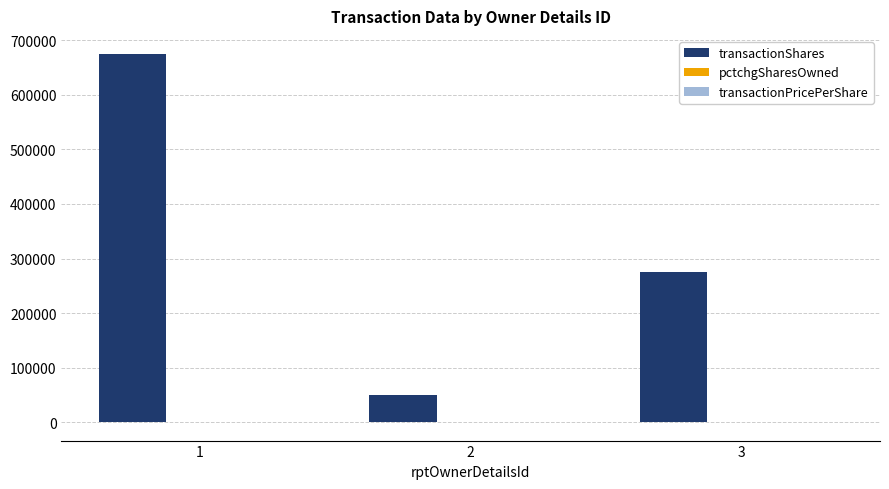

Which series has the largest total across all categories?

transactionShares